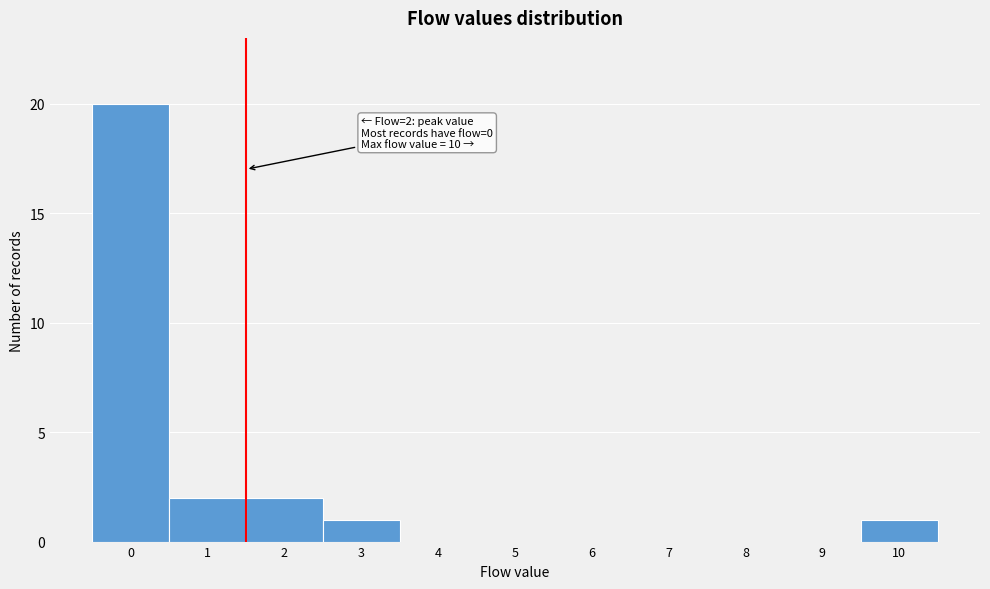

What is the maximum value shown in the chart?

20